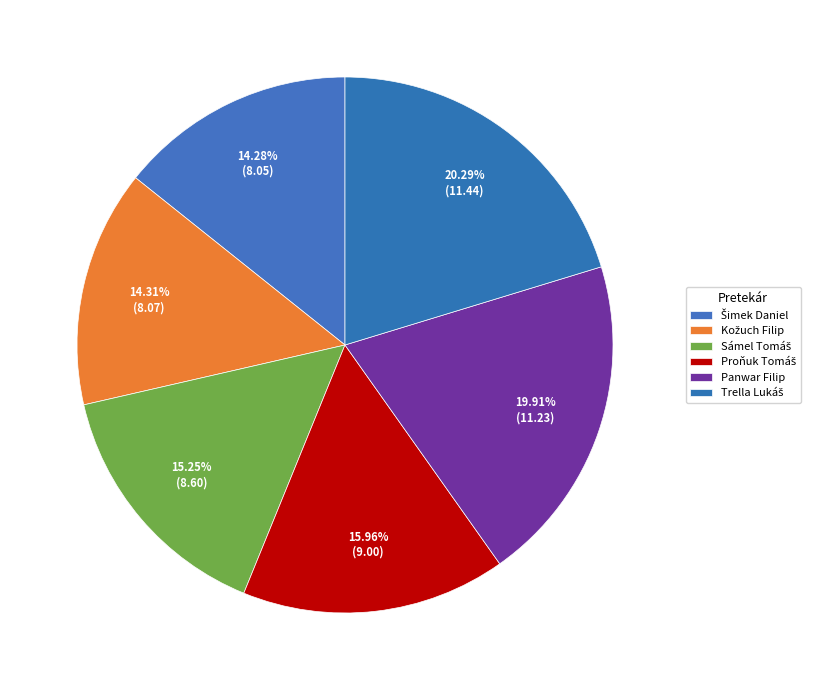

Is it true that Šimek Daniel is 14% of the pie?

True